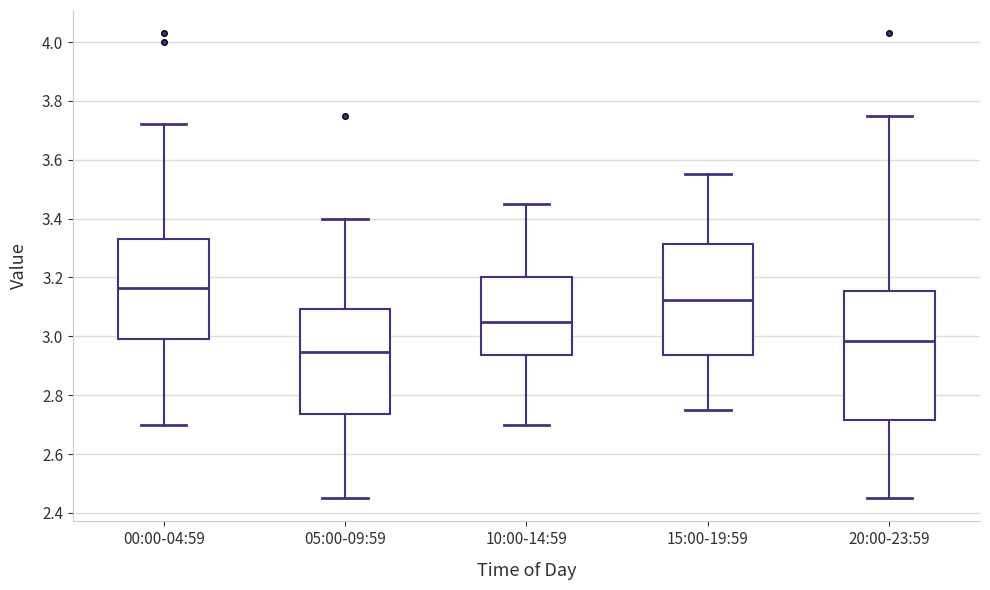

Which box's median line is the lowest?

05:00-09:59